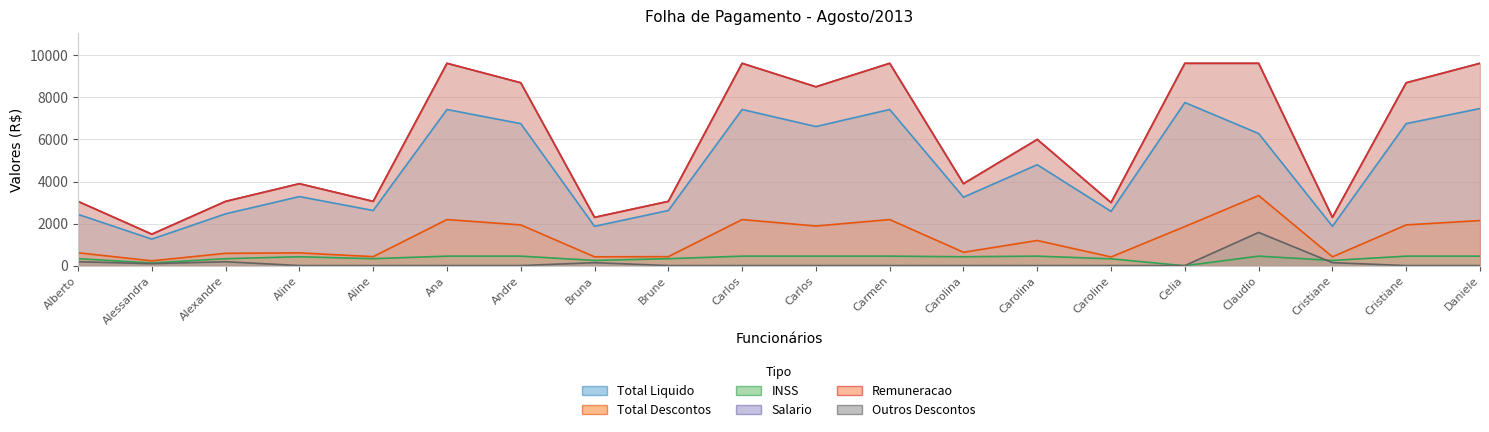

Which label corresponds to the smallest value in the chart?

Celia